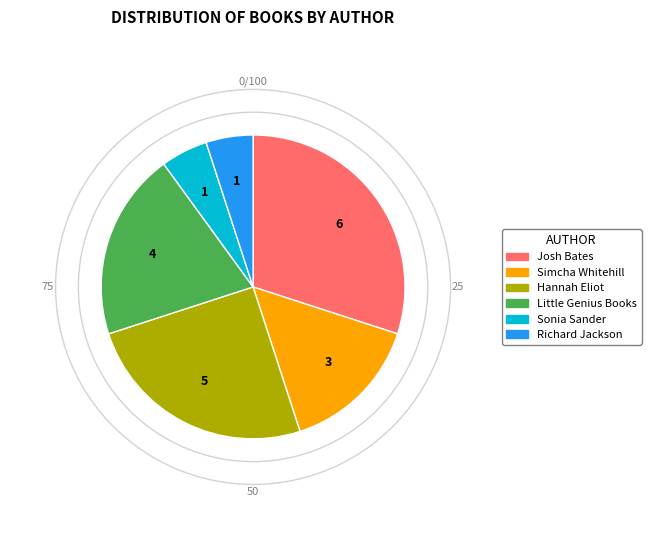

Combined, do Hannah Eliot and Simcha Whitehill account for over 50%?

No